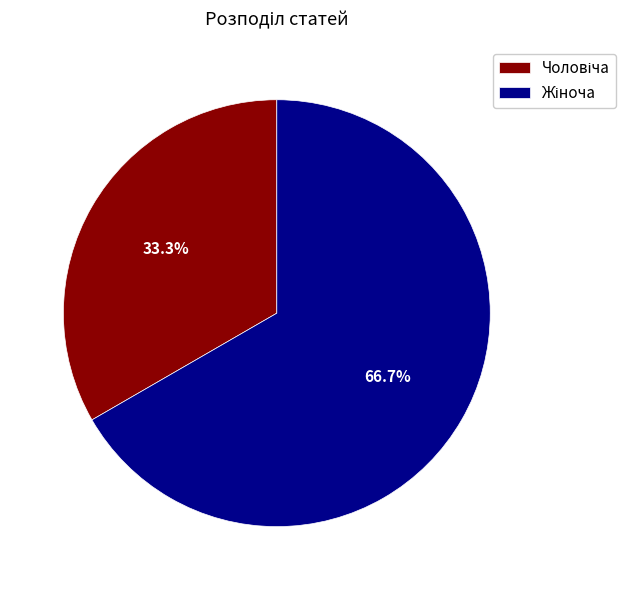

Does any single category account for the majority?

Yes